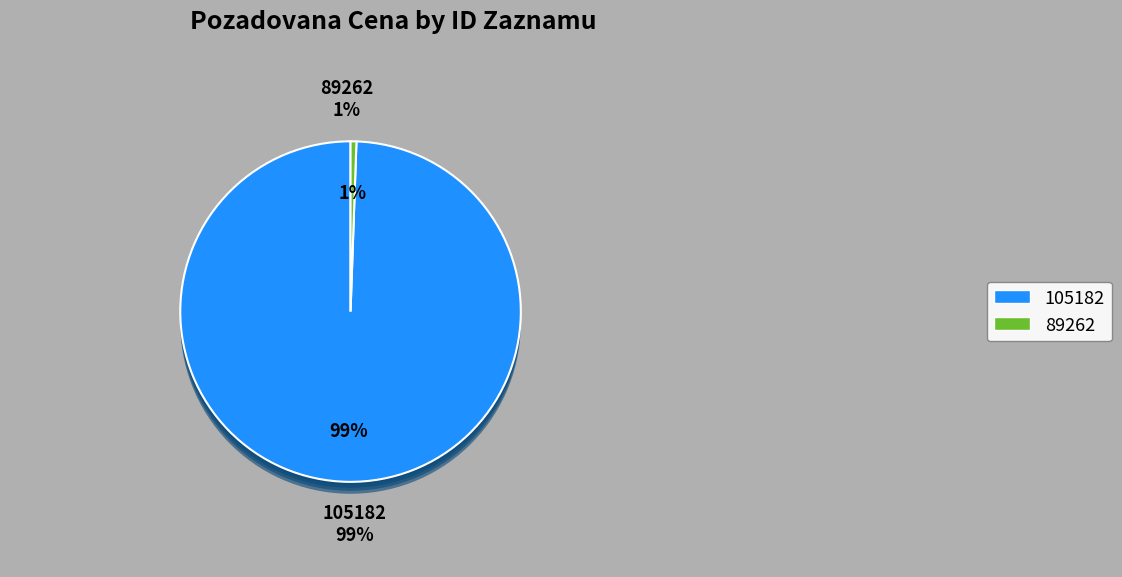

Which slice is the largest?

105182